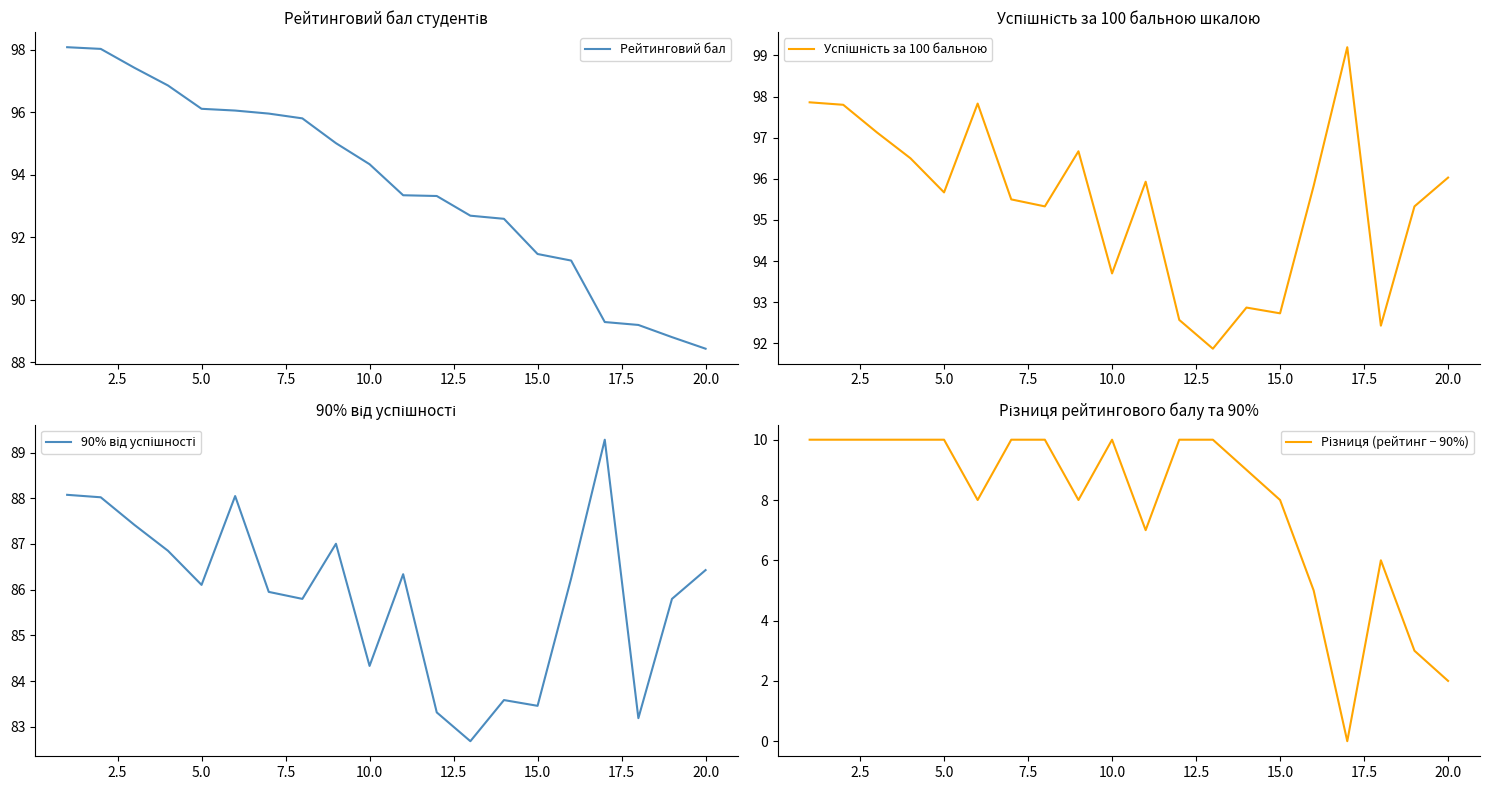

What is the difference between the maximum and minimum values in the Успішність за 100 бальною series?

7.3